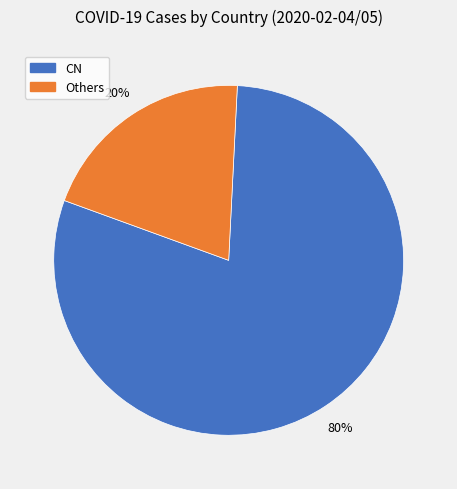

Is there any slice that represents more than half of the pie?

Yes